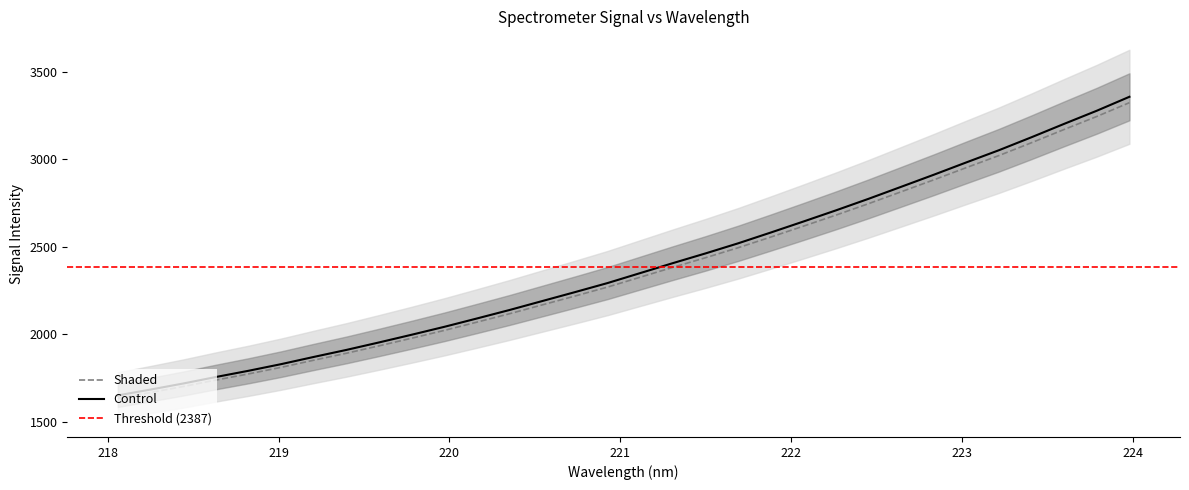

What is the highest value of the Control series?

3357.6